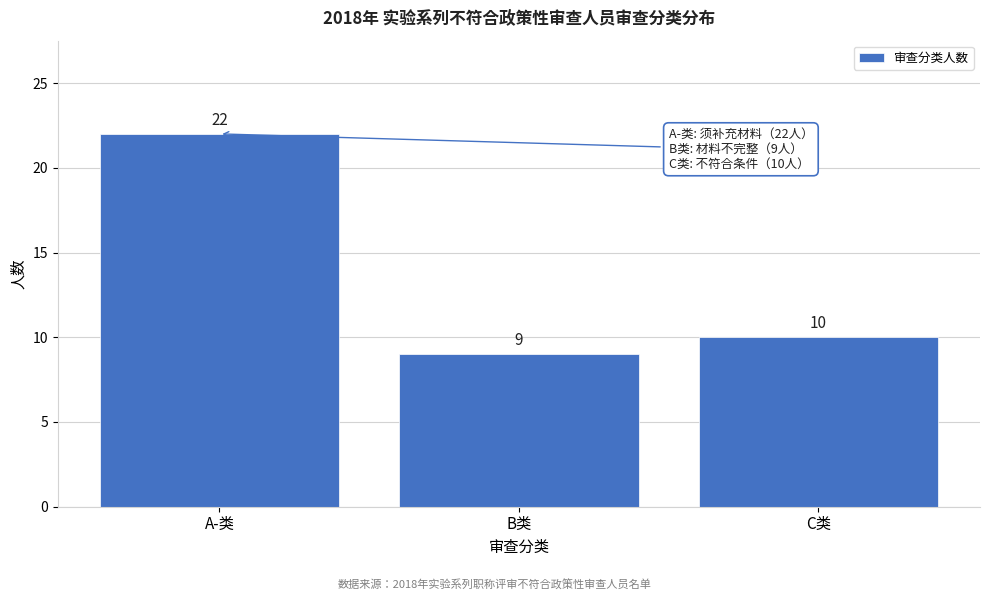

Reading right to left, list all the values displayed in this chart.

C类=10	B类=9	A-类=22